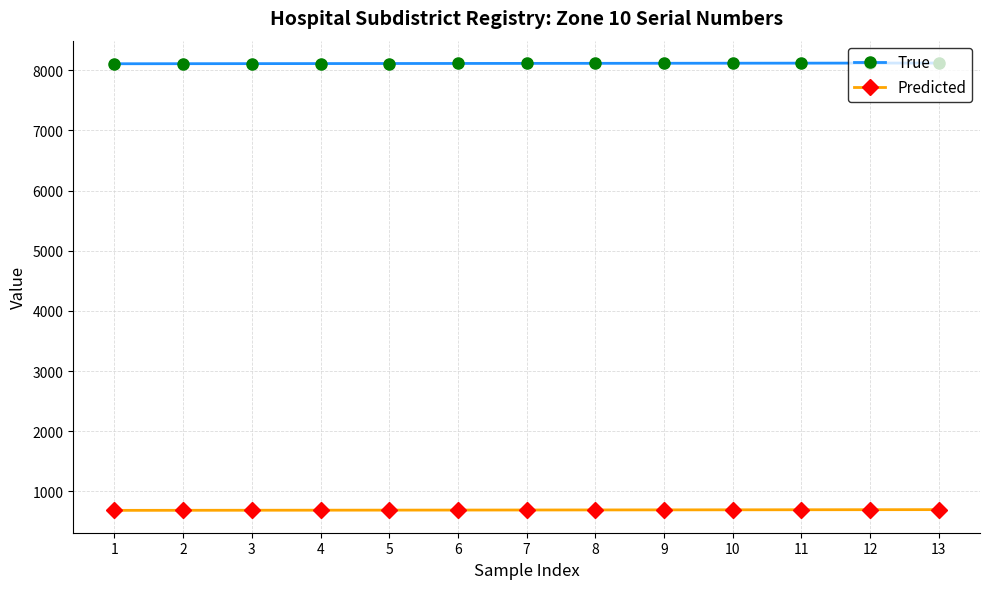

True or false: True and Predicted intersect in this chart.

False